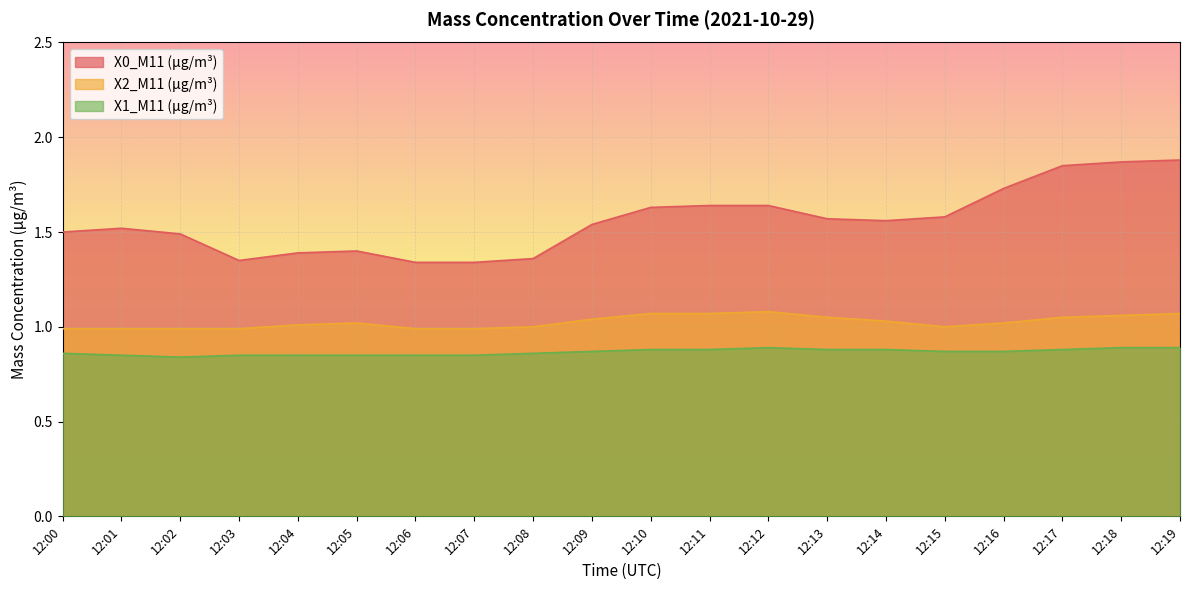

What is the value of the X2_M11 (μg/m³) point at the 19th from the left?

1.1